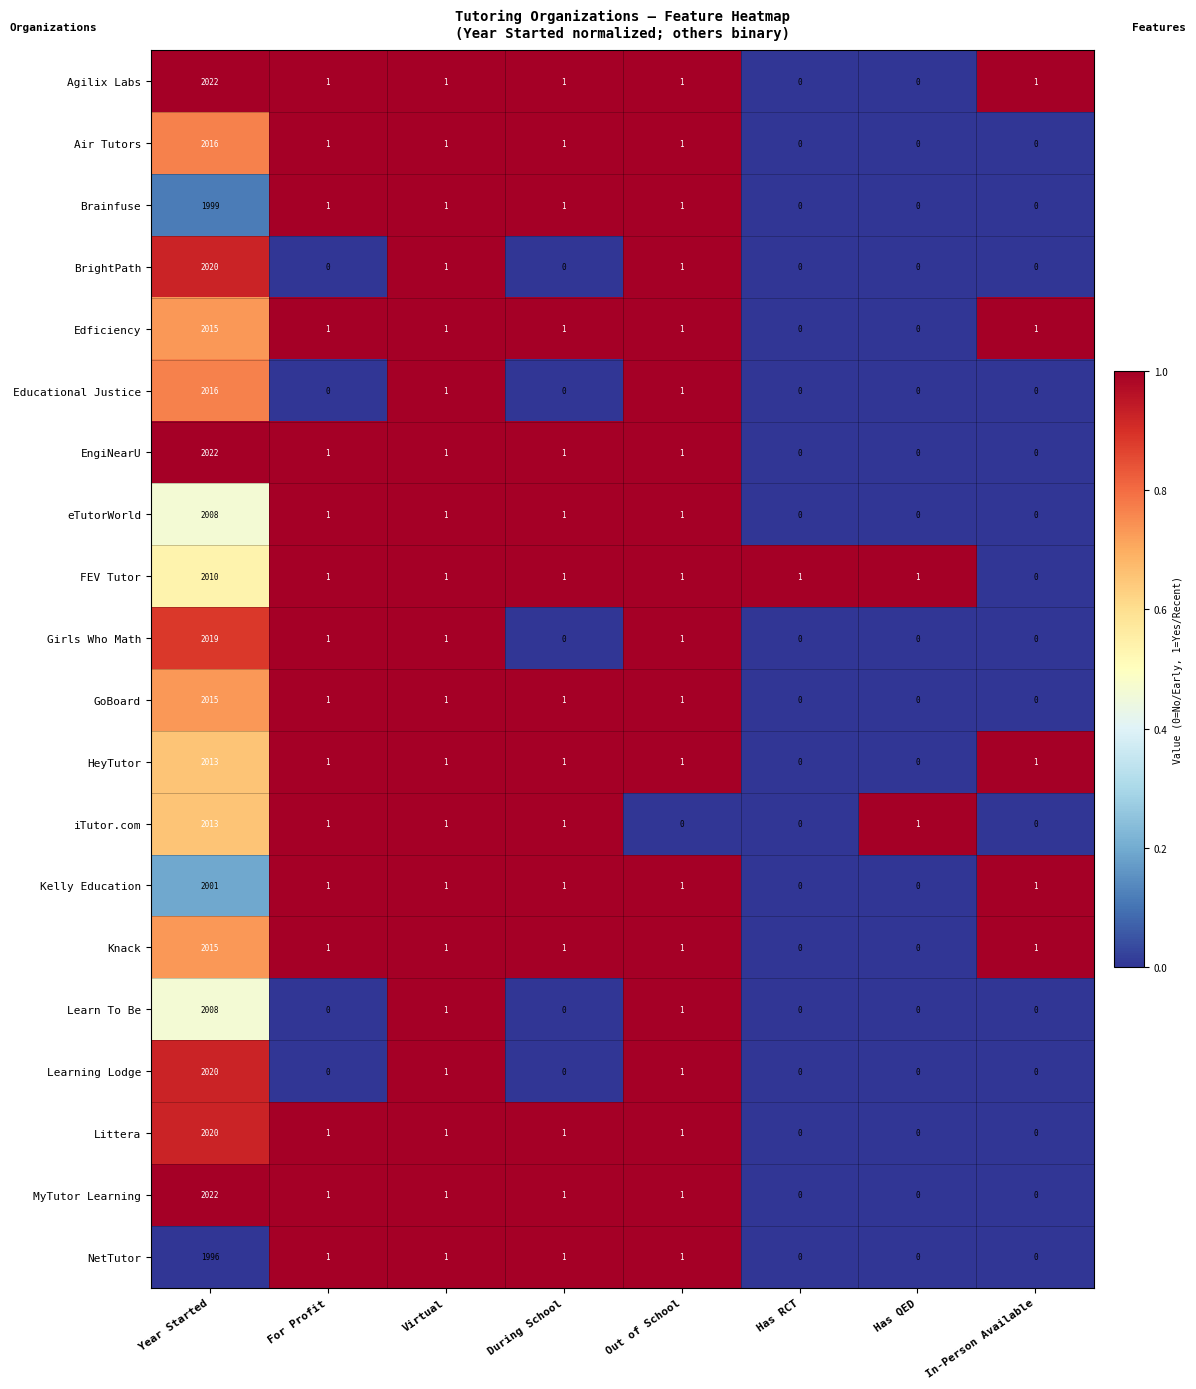

Where does the Brainfuse series first go above 1?

Year Started